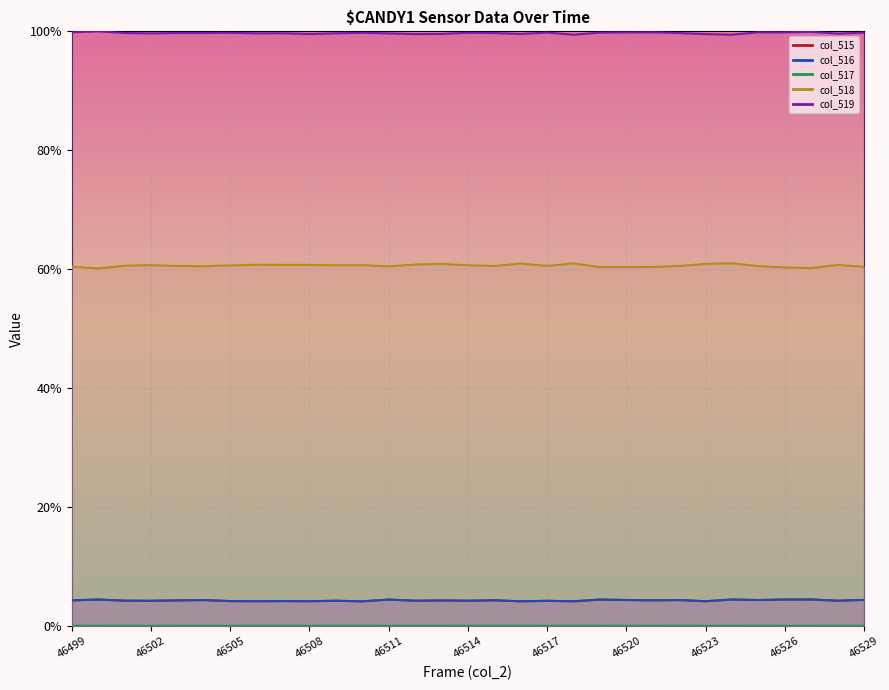

How many interior local valleys does the col_517 series have?

5